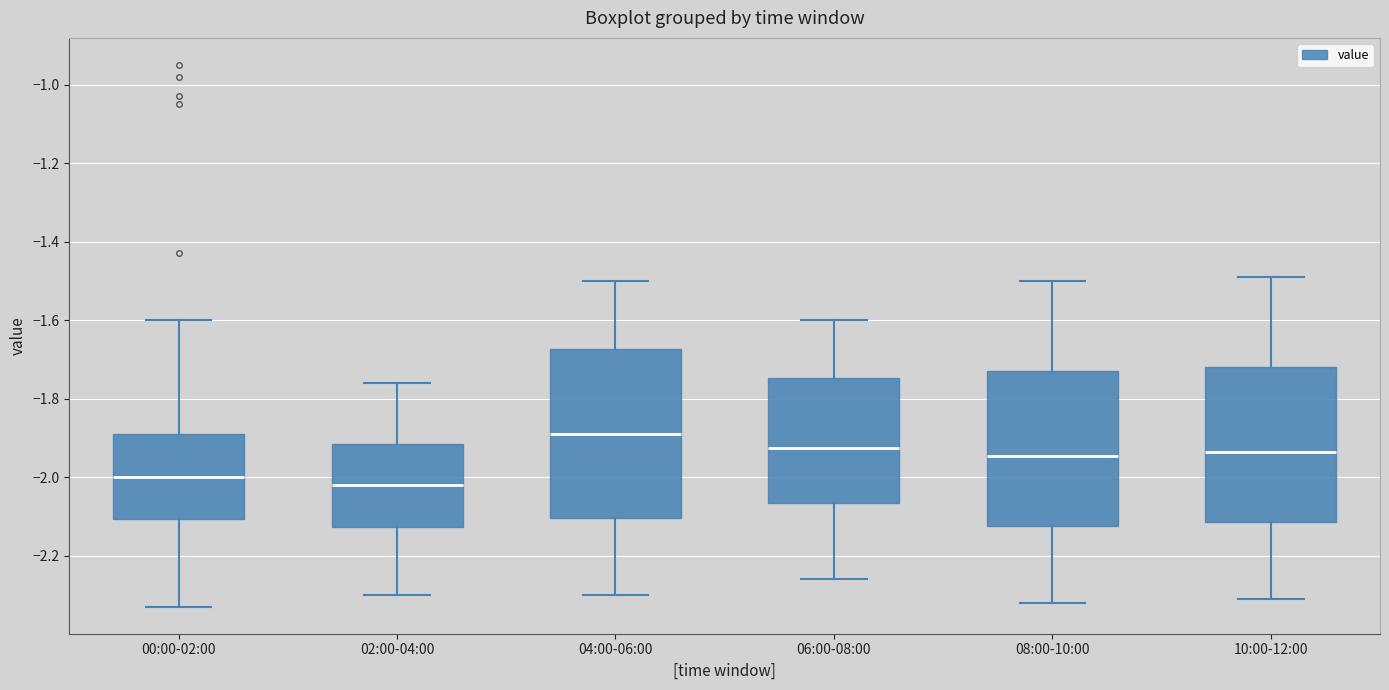

Reading left to right, transcribe this box plot: for each box, give where its median line is, the range the box spans, and where its two whiskers end, as read against the y-axis. The values are not printed on the chart, so give them approximately, as read against the axis.

00:00-02:00: median -2.00, box -2.10 to -1.88, whiskers -2.32 to -1.60
02:00-04:00: median -2.02, box -2.12 to -1.92, whiskers -2.30 to -1.76
04:00-06:00: median -1.88, box -2.10 to -1.68, whiskers -2.30 to -1.50
06:00-08:00: median -1.92, box -2.06 to -1.74, whiskers -2.26 to -1.60
08:00-10:00: median -1.94, box -2.12 to -1.72, whiskers -2.32 to -1.50
10:00-12:00: median -1.94, box -2.12 to -1.72, whiskers -2.30 to -1.48